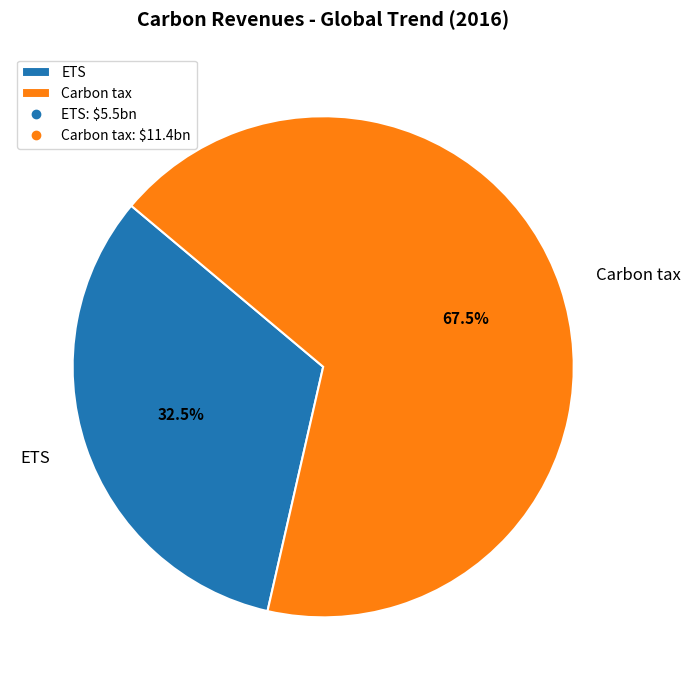

The Carbon tax slice represents 79% of the pie. True or false?

False